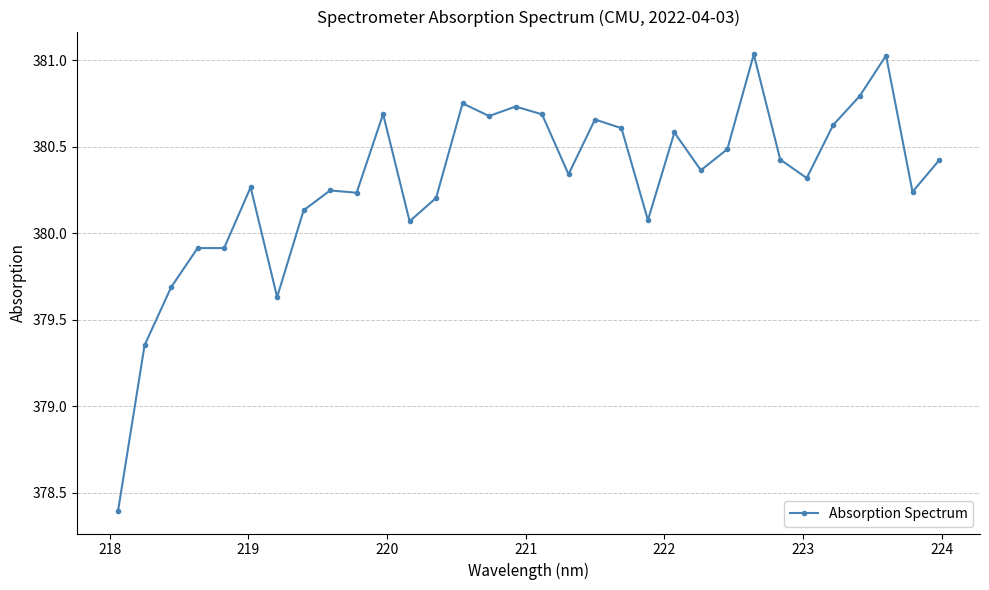

True or false: there are more than 1 points higher than both neighbors.

True